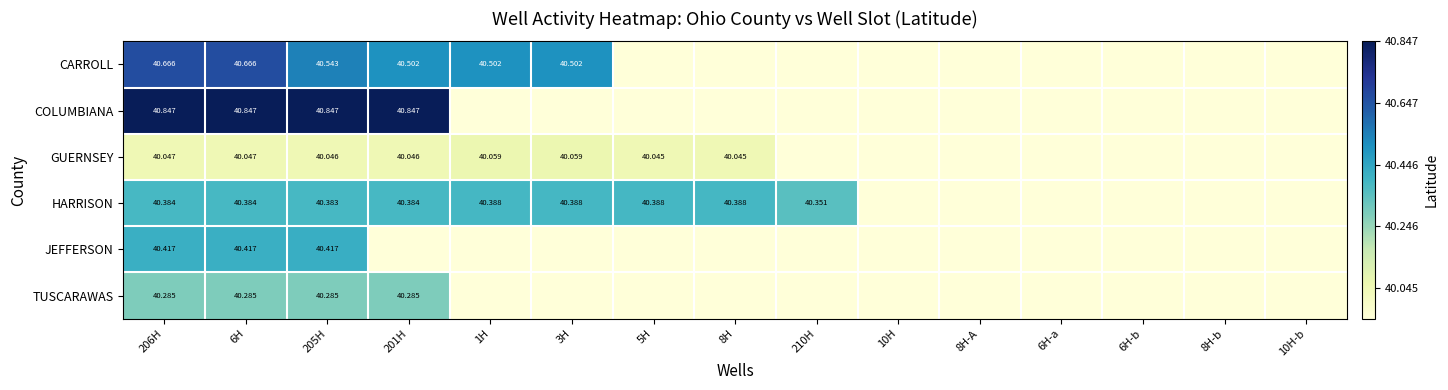

Between 205H and 8H, which is larger?

205H